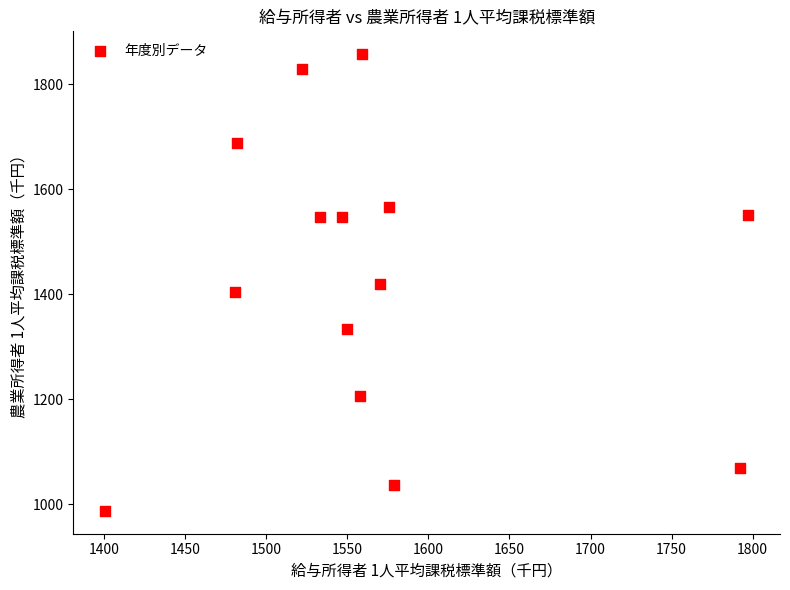

What is the range of Y values (max minus min)?

870